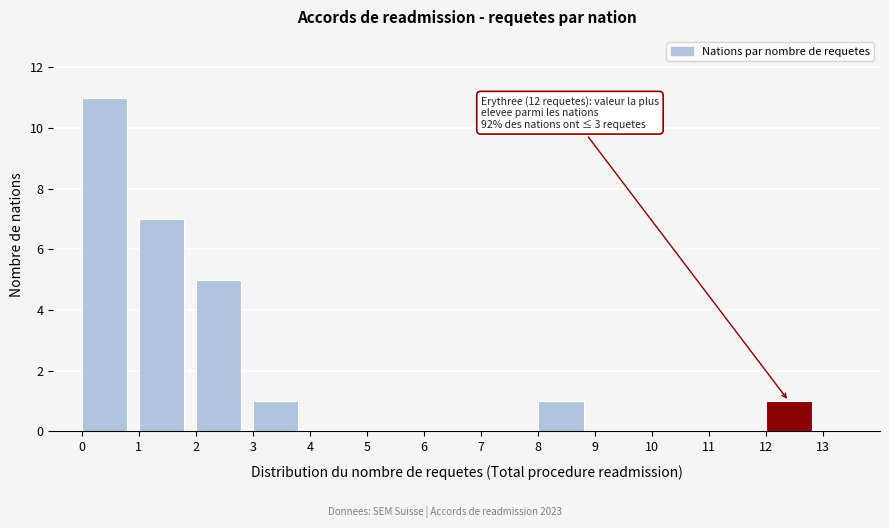

Which range on the x-axis has the tallest bar?

0 to 1